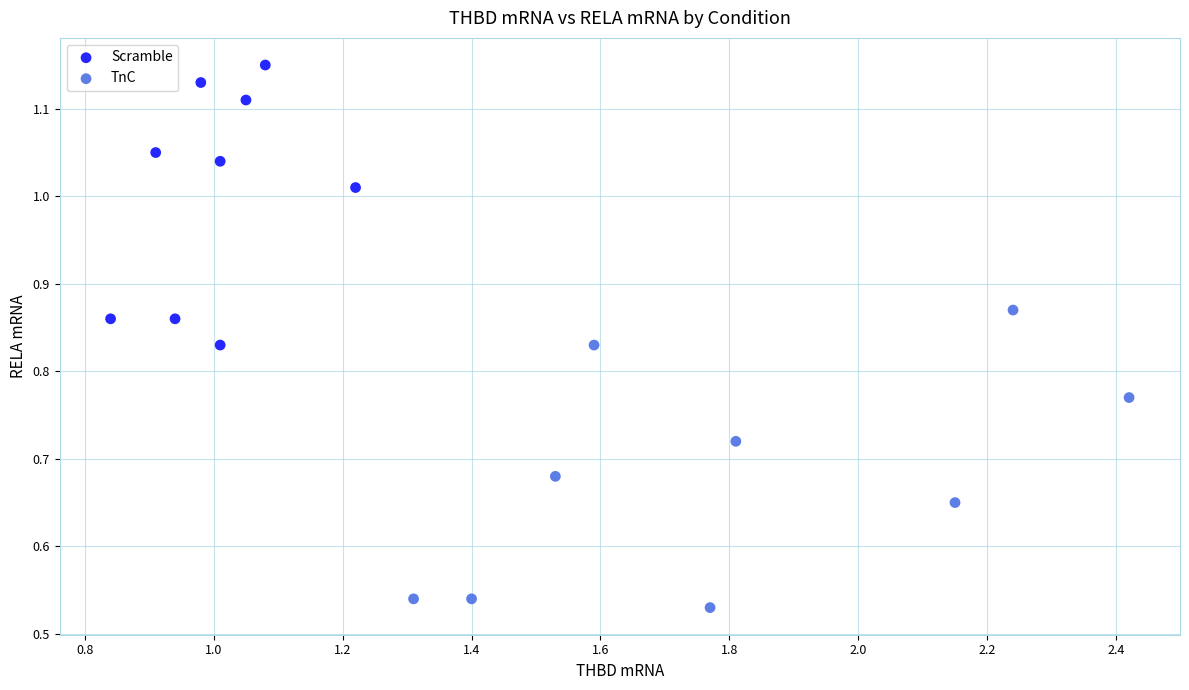

Which series contains the lowest Y value?

TnC